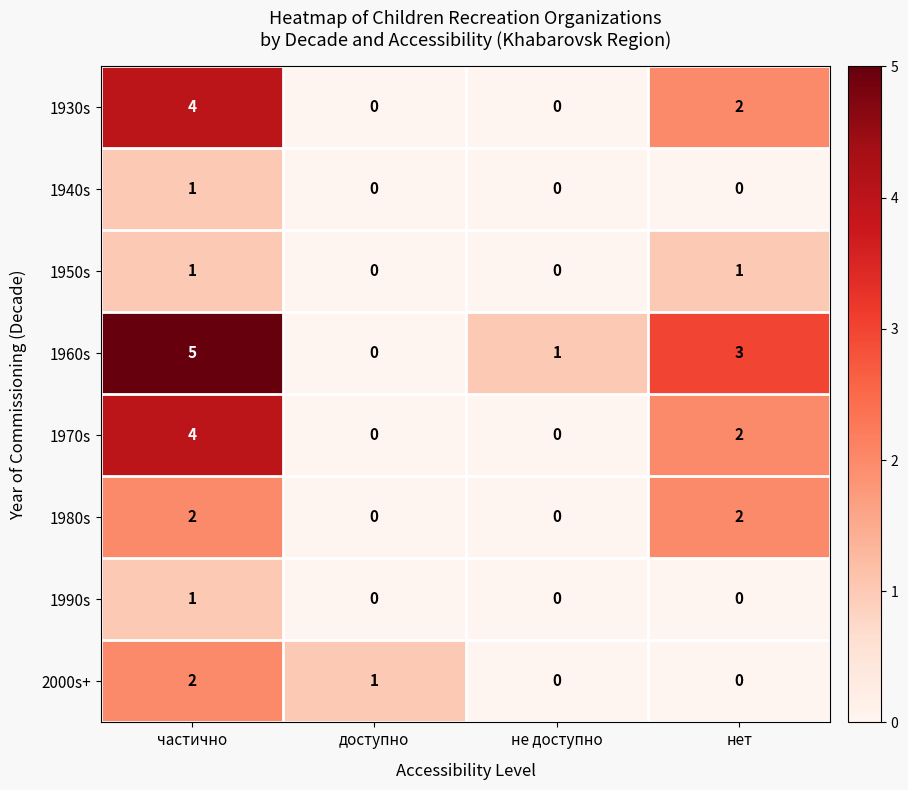

At which label does 1970s first exceed 2?

частично